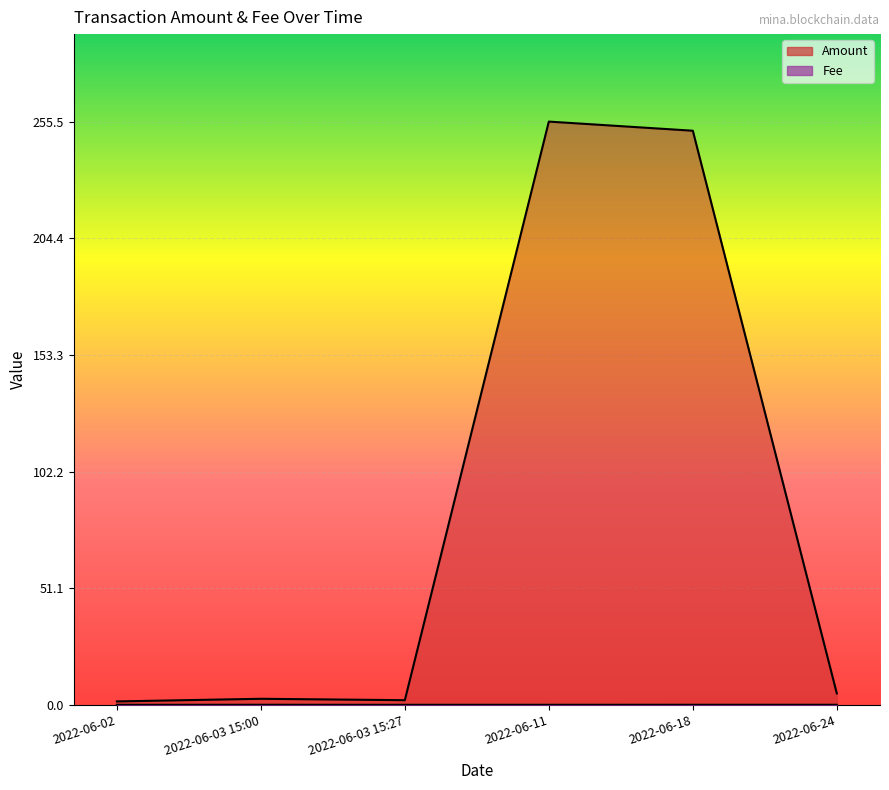

How many lines are shown in the chart?

2